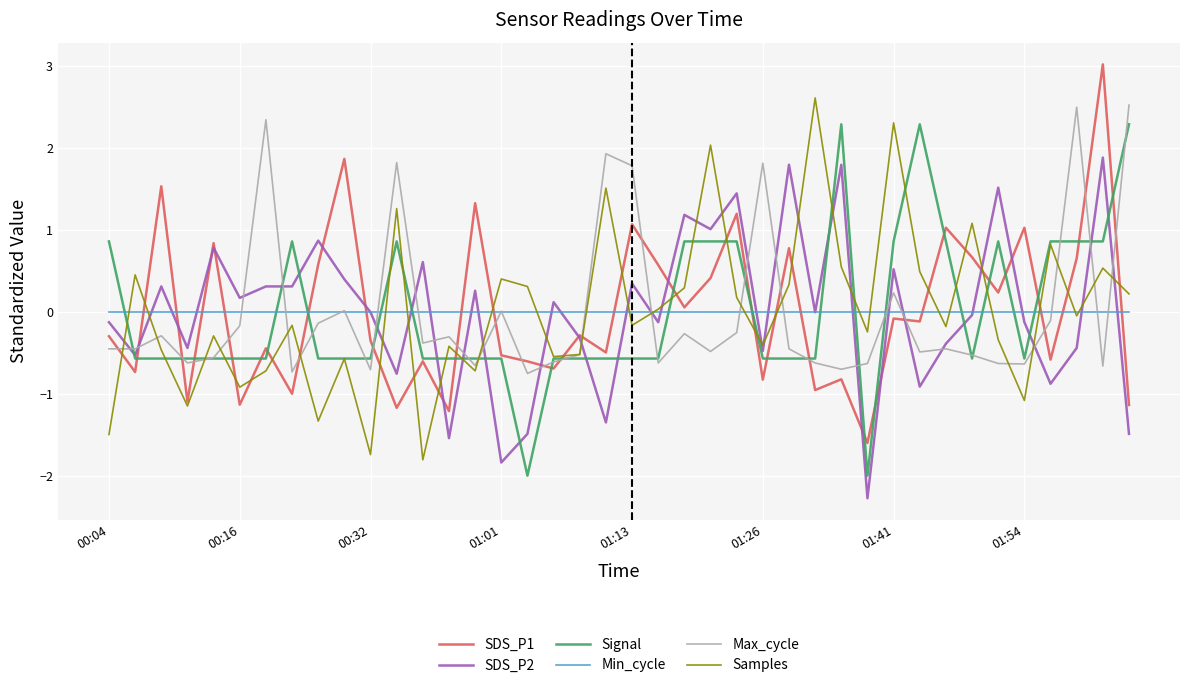

True or false: Max_cycle and SDS_P1 intersect in this chart.

True